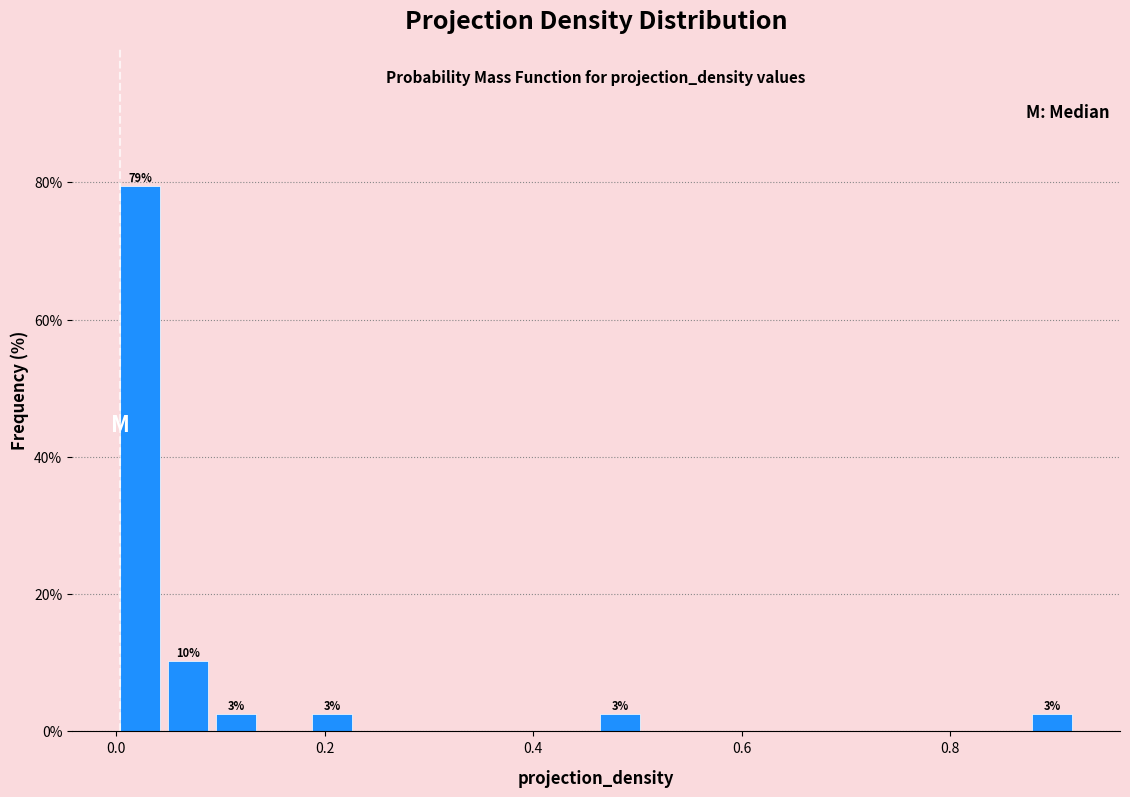

Read against the x-axis, roughly where is the centre of the tallest bar?

0.02